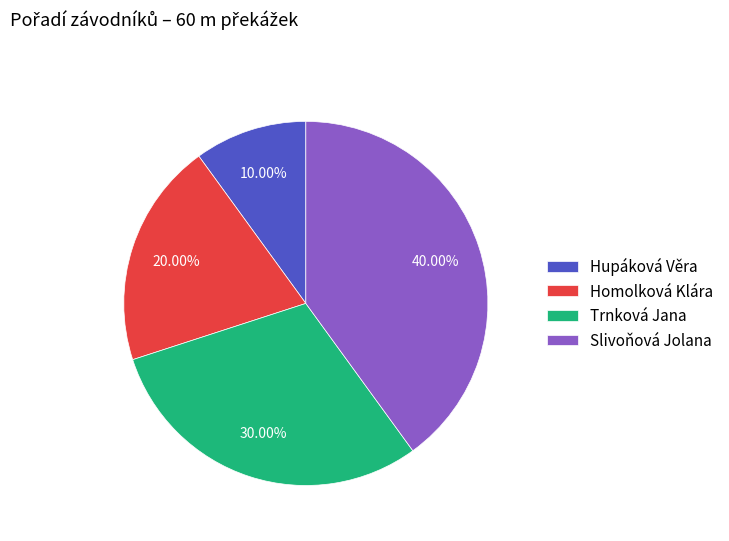

Rank the categories by value from highest to lowest.

Slivoňová Jolana, Trnková Jana, Homolková Klára, Hupáková Věra